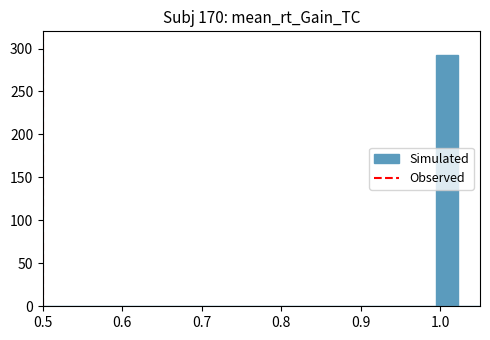

Around what value on the x-axis is the tallest bar? Give the approximate position of its centre, as read against the axis.

1.01